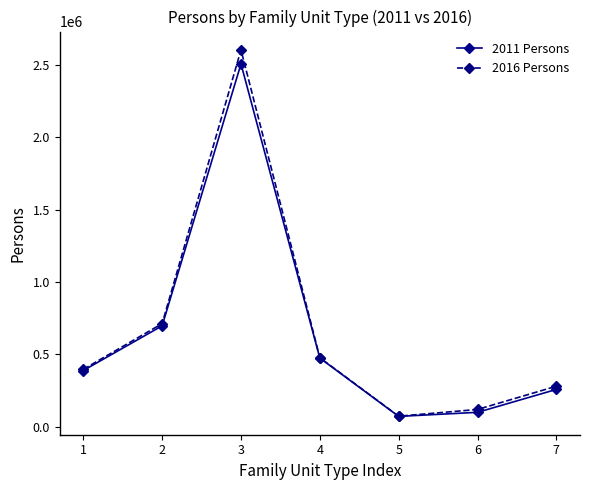

What is the total value across all series at 3?

5108286